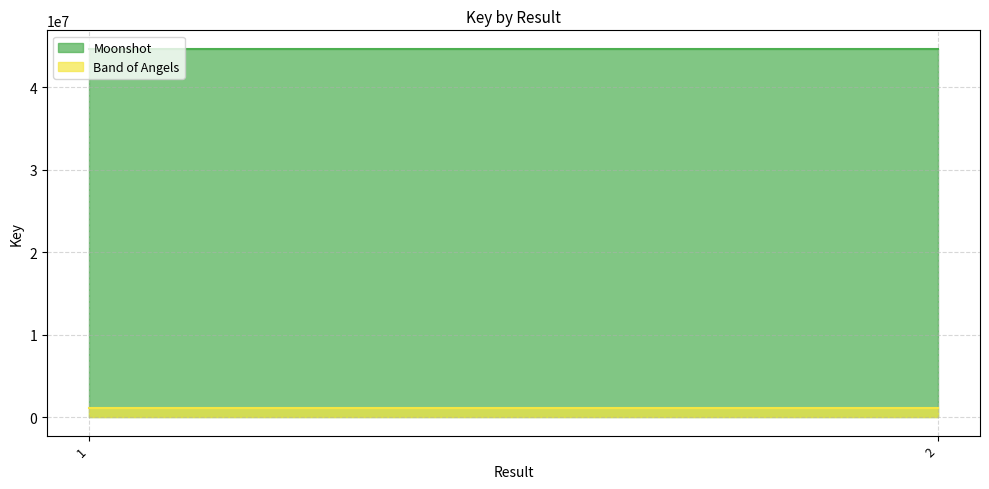

The value of Moonshot at 1 is 14077312. True or false?

False